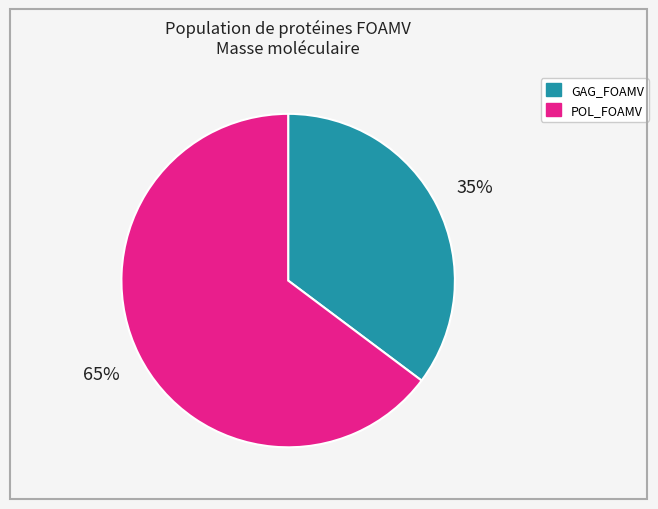

Which slice is the largest?

POL_FOAMV